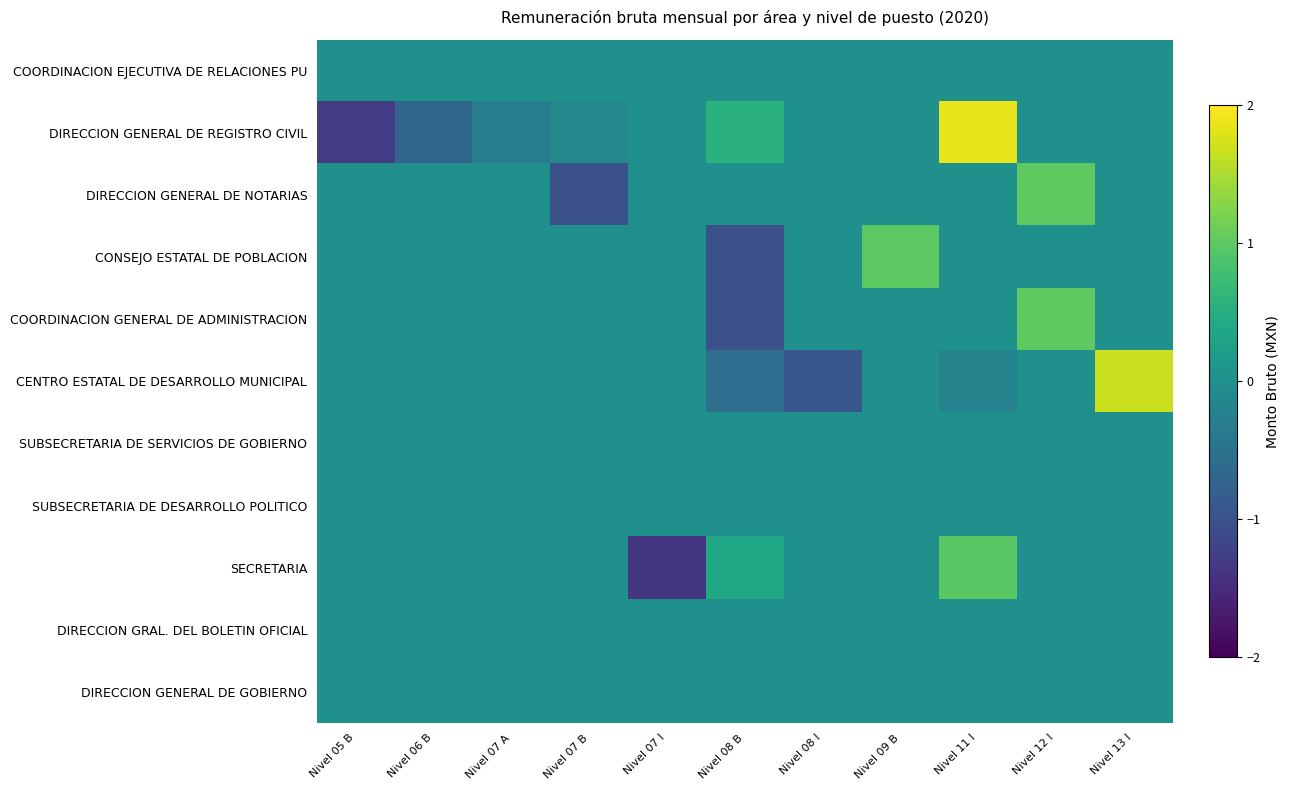

Reading left to right, extract all data points from this chart.

COORDINACION EJECUTIVA DE RELACIONES PU: Nivel 05 B=0.0	Nivel 06 B=0.0	Nivel 07 A=0.0	Nivel 07 B=0.0	Nivel 07 I=0.0	Nivel 08 B=0.0	Nivel 08 I=0.0	Nivel 09 B=0.0	Nivel 11 I=0.0	Nivel 12 I=0.0	Nivel 13 I=0.0
DIRECCION GENERAL DE REGISTRO CIVIL: Nivel 05 B=-1.3	Nivel 06 B=-0.7	Nivel 07 A=-0.3	Nivel 07 B=-0.1	Nivel 07 I=0.0	Nivel 08 B=0.5	Nivel 08 I=0.0	Nivel 09 B=0.0	Nivel 11 I=1.9	Nivel 12 I=0.0	Nivel 13 I=0.0
DIRECCION GENERAL DE NOTARIAS: Nivel 05 B=0.0	Nivel 06 B=0.0	Nivel 07 A=0.0	Nivel 07 B=-1.0	Nivel 07 I=0.0	Nivel 08 B=0.0	Nivel 08 I=0.0	Nivel 09 B=0.0	Nivel 11 I=0.0	Nivel 12 I=1.0	Nivel 13 I=0.0
CONSEJO ESTATAL DE POBLACION: Nivel 05 B=0.0	Nivel 06 B=0.0	Nivel 07 A=0.0	Nivel 07 B=0.0	Nivel 07 I=0.0	Nivel 08 B=-1.0	Nivel 08 I=0.0	Nivel 09 B=1.0	Nivel 11 I=0.0	Nivel 12 I=0.0	Nivel 13 I=0.0
COORDINACION GENERAL DE ADMINISTRACION: Nivel 05 B=0.0	Nivel 06 B=0.0	Nivel 07 A=0.0	Nivel 07 B=0.0	Nivel 07 I=0.0	Nivel 08 B=-1.0	Nivel 08 I=0.0	Nivel 09 B=0.0	Nivel 11 I=0.0	Nivel 12 I=1.0	Nivel 13 I=0.0
CENTRO ESTATAL DE DESARROLLO MUNICIPAL: Nivel 05 B=0.0	Nivel 06 B=0.0	Nivel 07 A=0.0	Nivel 07 B=0.0	Nivel 07 I=0.0	Nivel 08 B=-0.6	Nivel 08 I=-0.9	Nivel 09 B=0.0	Nivel 11 I=-0.2	Nivel 12 I=0.0	Nivel 13 I=1.7
SUBSECRETARIA DE SERVICIOS DE GOBIERNO: Nivel 05 B=0.0	Nivel 06 B=0.0	Nivel 07 A=0.0	Nivel 07 B=0.0	Nivel 07 I=0.0	Nivel 08 B=0.0	Nivel 08 I=0.0	Nivel 09 B=0.0	Nivel 11 I=0.0	Nivel 12 I=0.0	Nivel 13 I=0.0
SUBSECRETARIA DE DESARROLLO POLITICO: Nivel 05 B=0.0	Nivel 06 B=0.0	Nivel 07 A=0.0	Nivel 07 B=0.0	Nivel 07 I=0.0	Nivel 08 B=0.0	Nivel 08 I=0.0	Nivel 09 B=0.0	Nivel 11 I=0.0	Nivel 12 I=0.0	Nivel 13 I=0.0
SECRETARIA: Nivel 05 B=0.0	Nivel 06 B=0.0	Nivel 07 A=0.0	Nivel 07 B=0.0	Nivel 07 I=-1.4	Nivel 08 B=0.4	Nivel 08 I=0.0	Nivel 09 B=0.0	Nivel 11 I=1.0	Nivel 12 I=0.0	Nivel 13 I=0.0
DIRECCION GRAL. DEL BOLETIN OFICIAL: Nivel 05 B=0.0	Nivel 06 B=0.0	Nivel 07 A=0.0	Nivel 07 B=0.0	Nivel 07 I=0.0	Nivel 08 B=0.0	Nivel 08 I=0.0	Nivel 09 B=0.0	Nivel 11 I=0.0	Nivel 12 I=0.0	Nivel 13 I=0.0
DIRECCION GENERAL DE GOBIERNO: Nivel 05 B=0.0	Nivel 06 B=0.0	Nivel 07 A=0.0	Nivel 07 B=0.0	Nivel 07 I=0.0	Nivel 08 B=0.0	Nivel 08 I=0.0	Nivel 09 B=0.0	Nivel 11 I=0.0	Nivel 12 I=0.0	Nivel 13 I=0.0